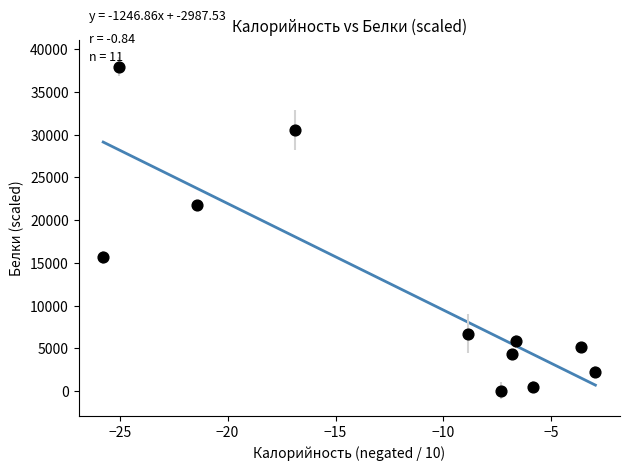

What is the average Y value?

11888